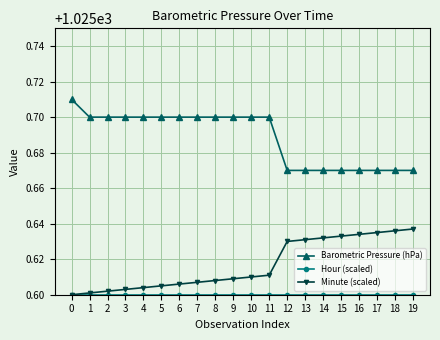

Which series changed the most between 7 and 12?

Barometric Pressure (hPa)